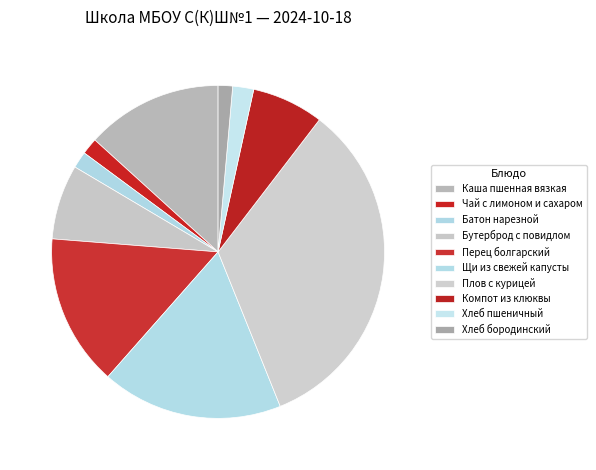

Does Компот из клюквы account for over 50% of the chart?

No